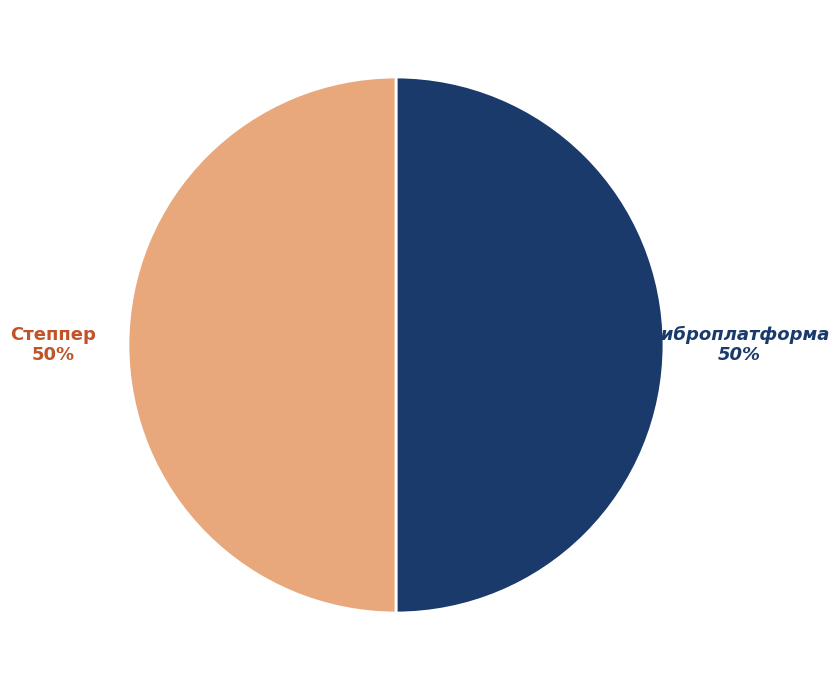

To the nearest percent, what is the combined percentage of Степпер and Виброплатформа?

100%